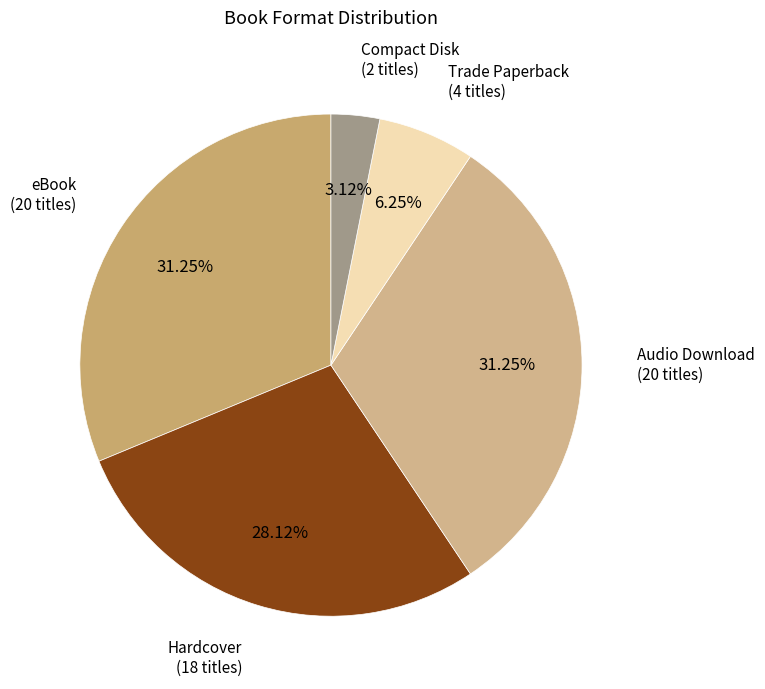

How many segments does this pie chart have?

5